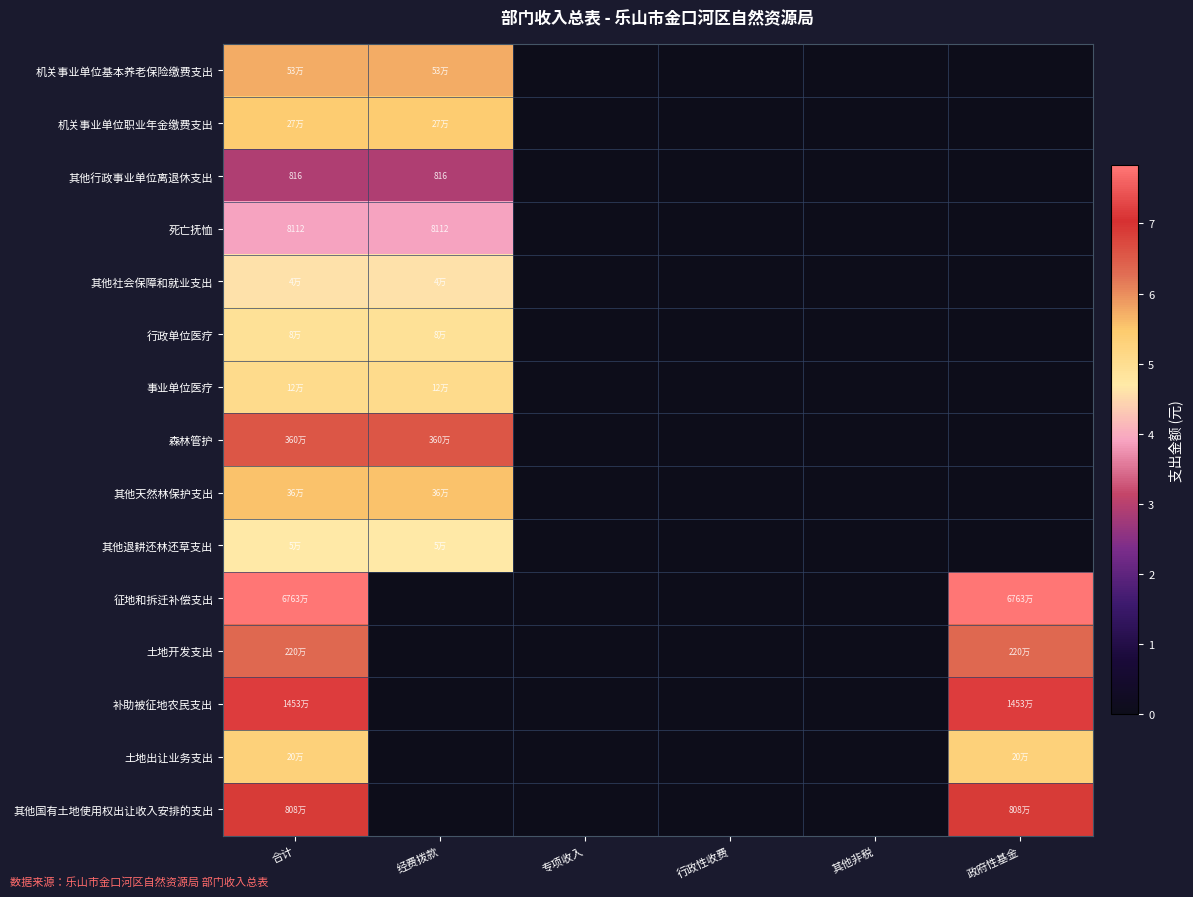

Is the value of 土地出让业务支出 at 政府性基金 greater than the value of 其他天然林保护支出 at 行政性收费?

Yes